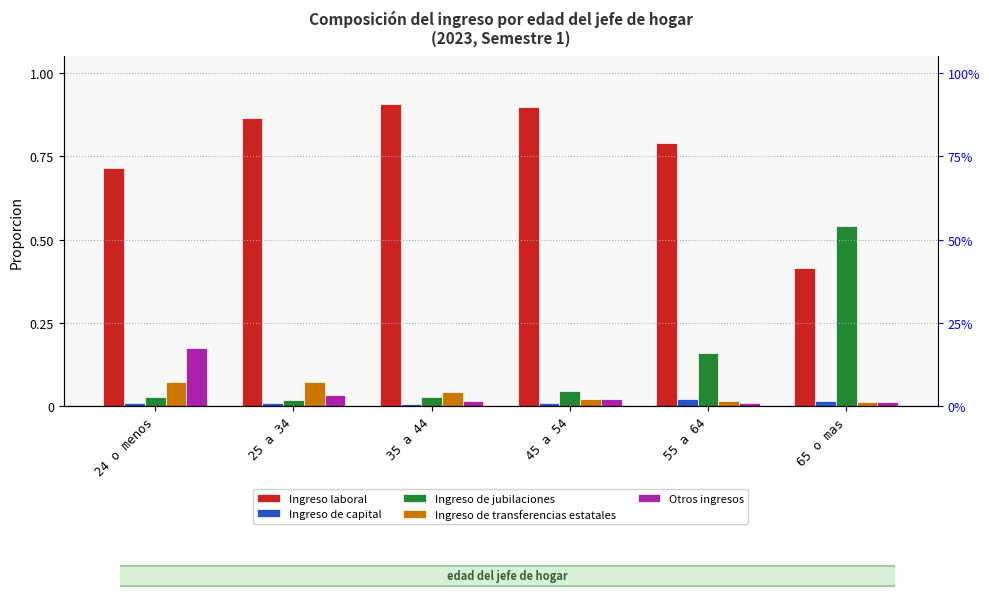

Which has a higher value, 24 o menos or 35 a 44?

35 a 44